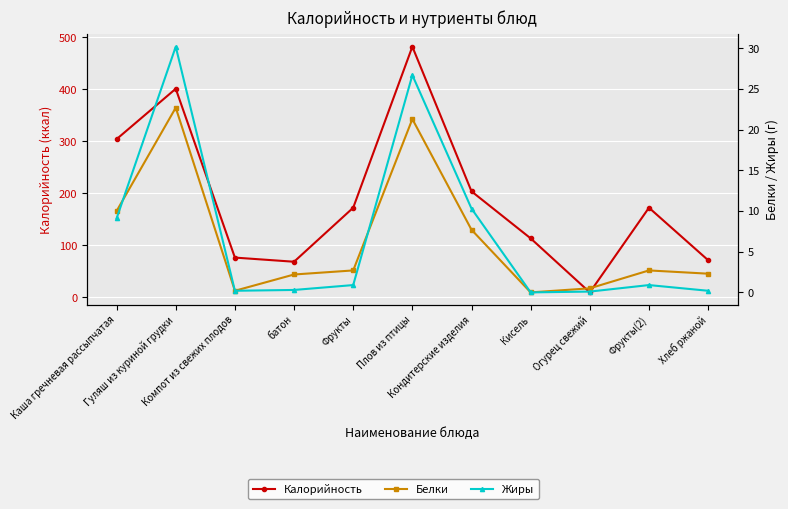

Reading right to left, transcribe all the data shown in this chart.

Калорийность: 71.0	172.0	9.0	113.0	203.5	482.0	172.0	68.0	76.0	401.0	304.0
Белки: 2.3	2.7	0.5	0.0	7.7	21.3	2.7	2.2	0.2	22.7	10.0
Жиры: 0.2	0.9	0.1	0.0	10.3	26.7	0.9	0.3	0.2	30.2	9.1